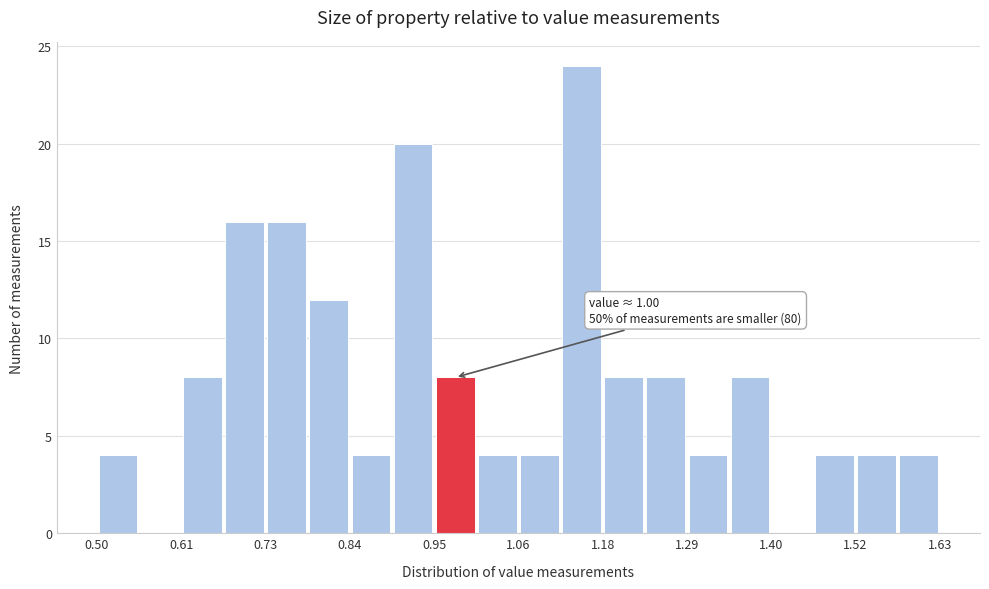

Read against the x-axis, roughly where is the centre of the tallest bar?

1.14